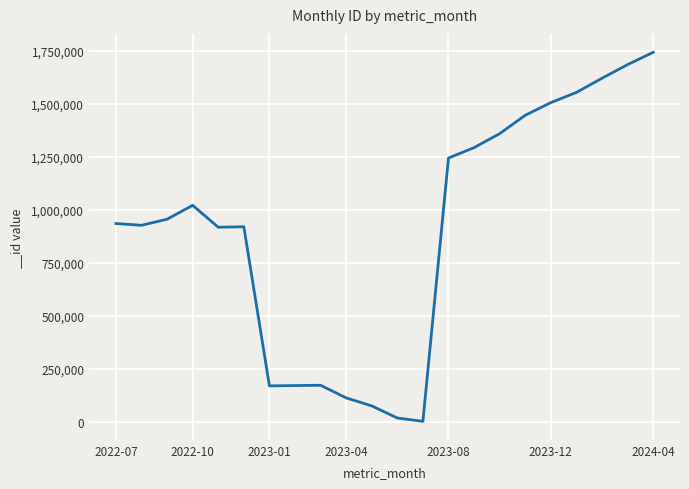

True or false: the data has more than 0 interior local peaks.

True